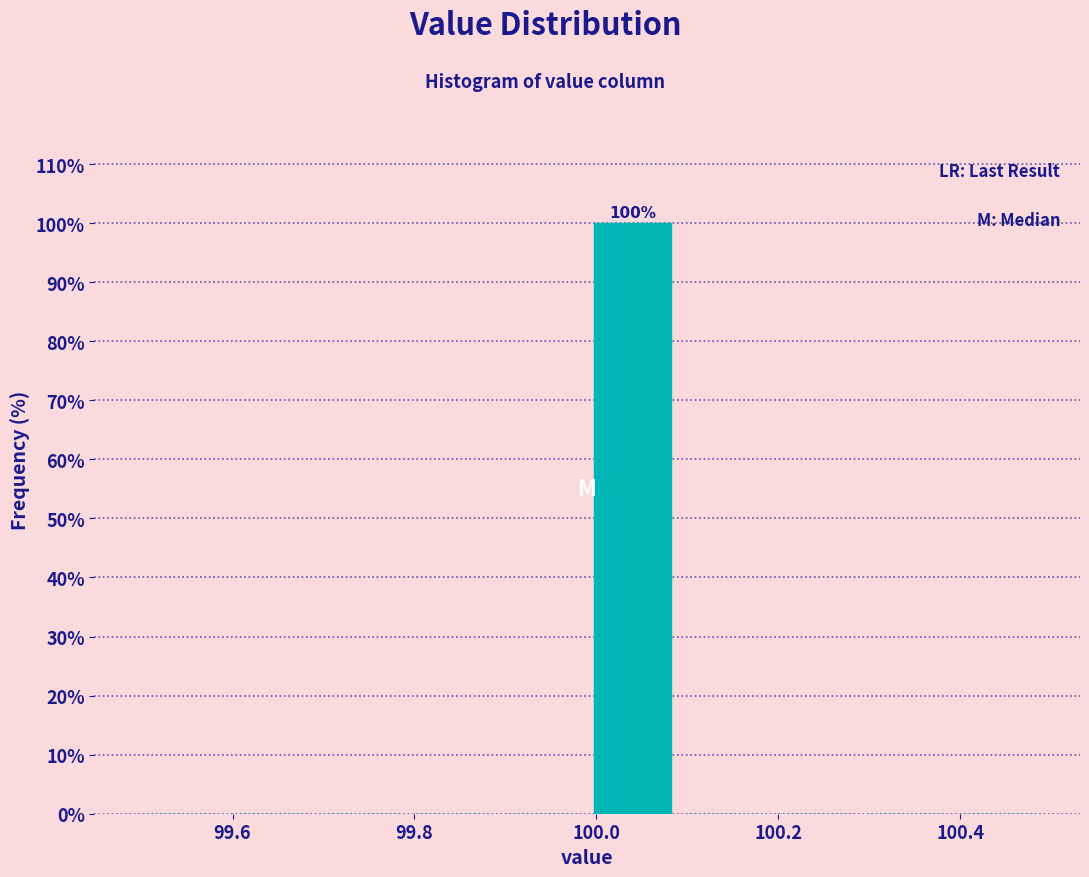

Which range on the x-axis has the tallest bar?

99.99 to 100.09